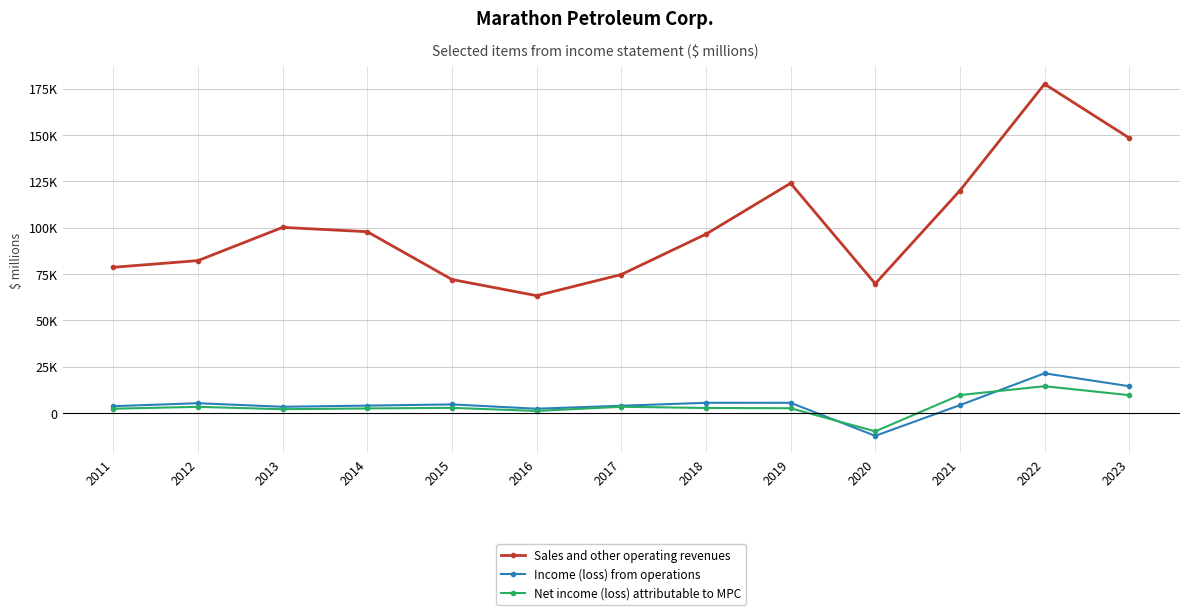

Is this an area chart (filled region under the line)?

No